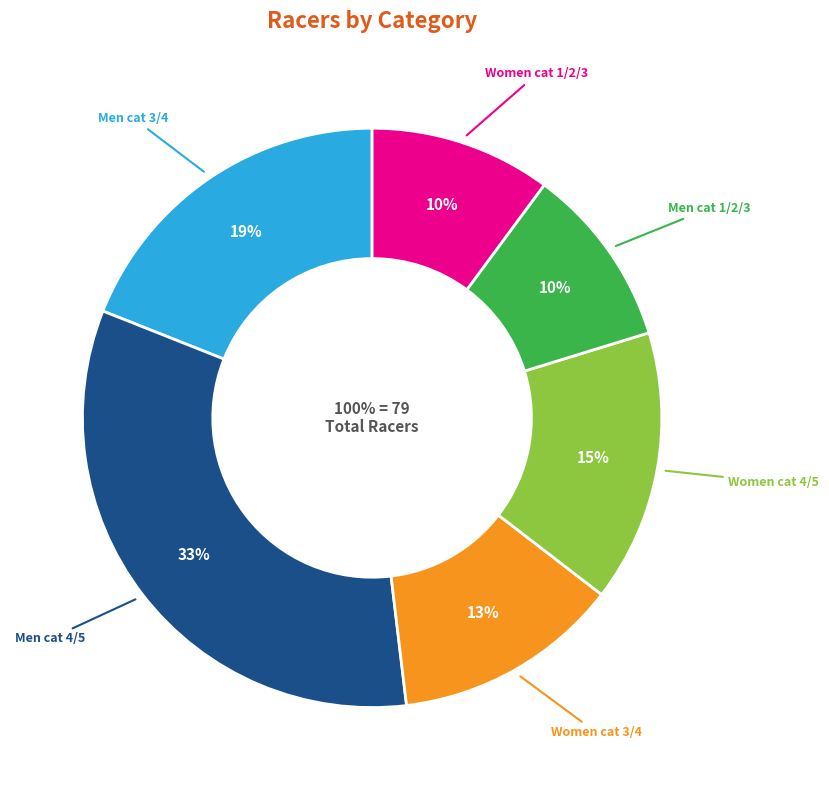

Is there any slice that represents more than half of the pie?

No